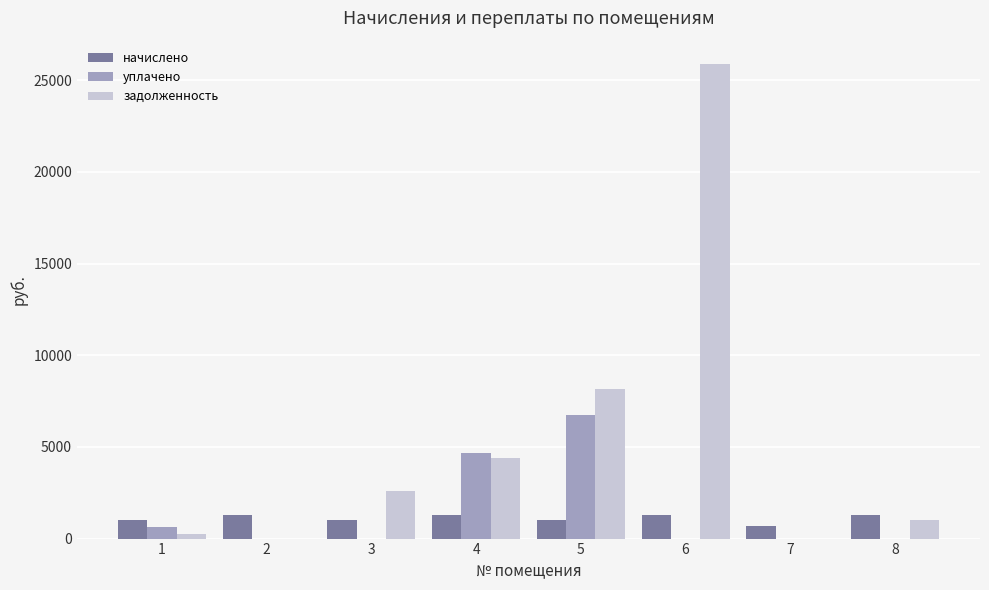

What is the sum of all начислено values?

8836.8